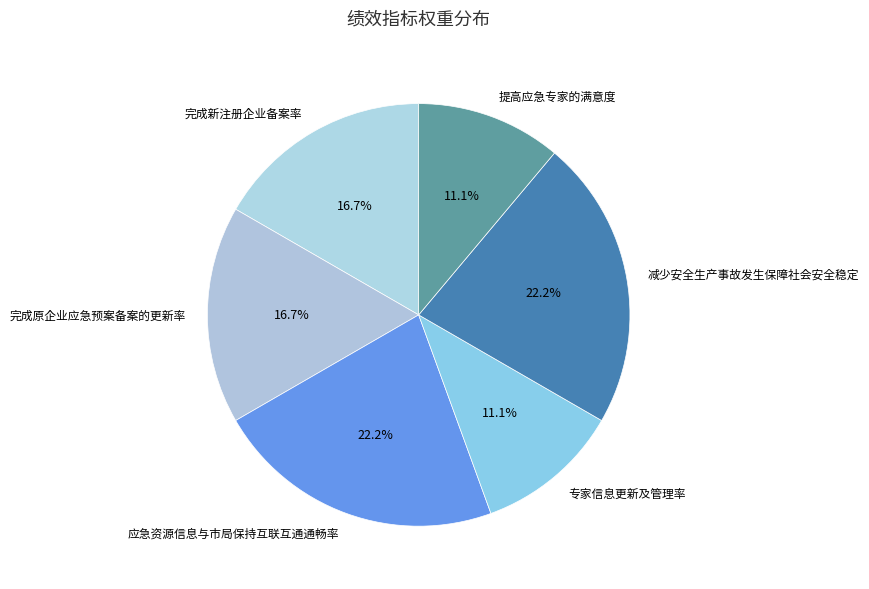

Between 完成原企业应急预案备案的更新率 and 提高应急专家的满意度, which is larger?

完成原企业应急预案备案的更新率